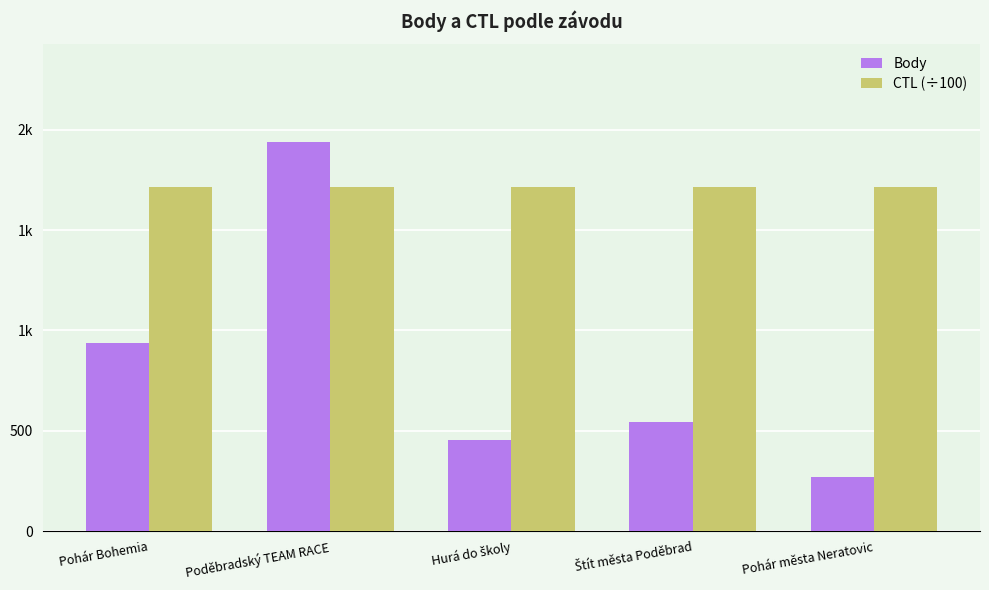

Are the bars grouped side by side (vs. stacked)?

Yes